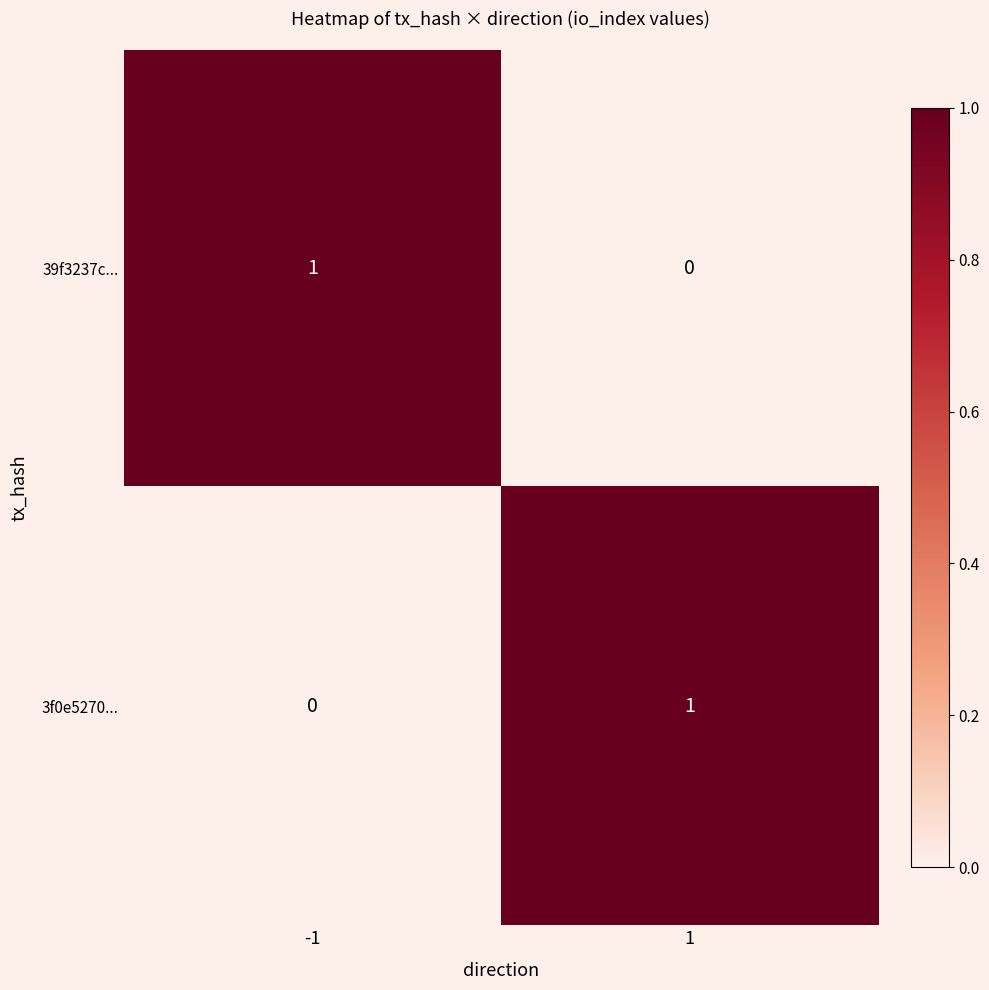

List the labels in order of 39f3237c... value, smallest first.

1, -1